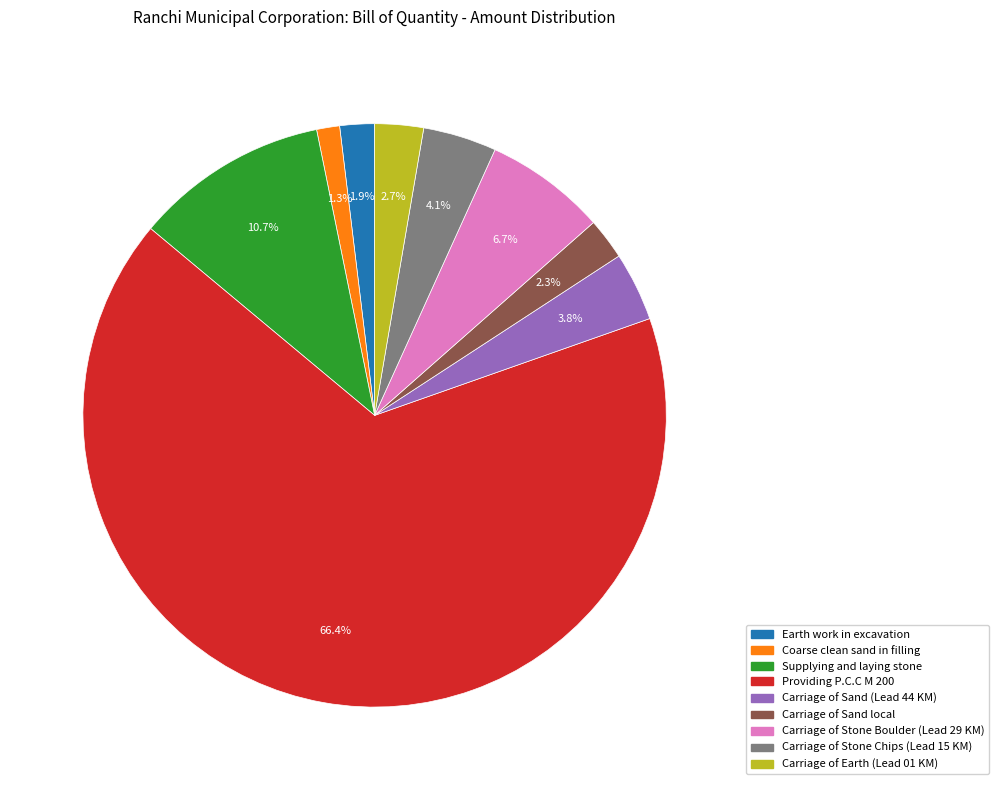

True or false: Carriage of Sand (Lead 44 KM) accounts for 18% of the total.

False